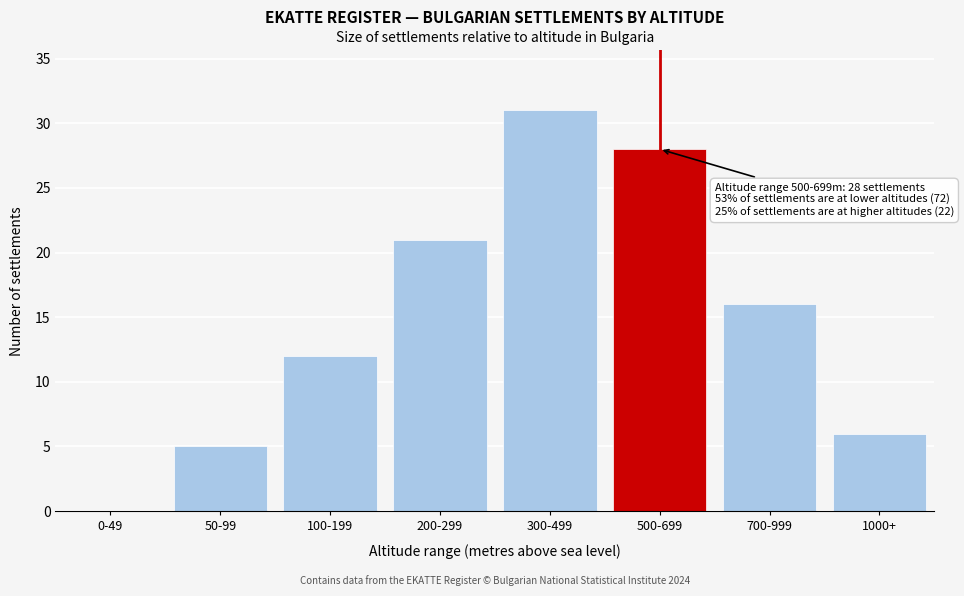

Reading left to right, transcribe all the data shown in this chart.

0-49=0	50-99=5	100-199=12	200-299=21	300-499=31	500-699=28	700-999=16	1000+=6